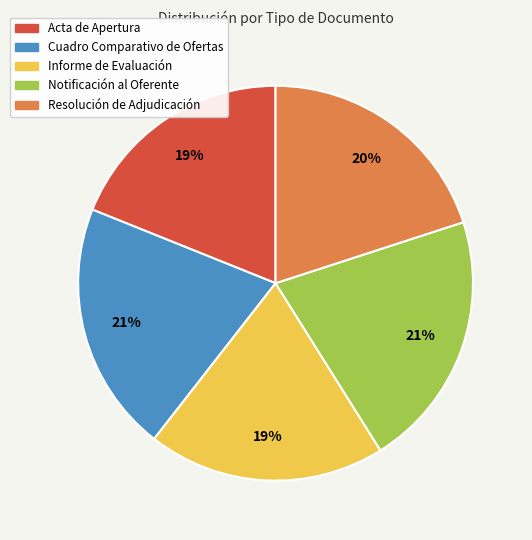

To the nearest percent, what is the average slice percentage?

20%